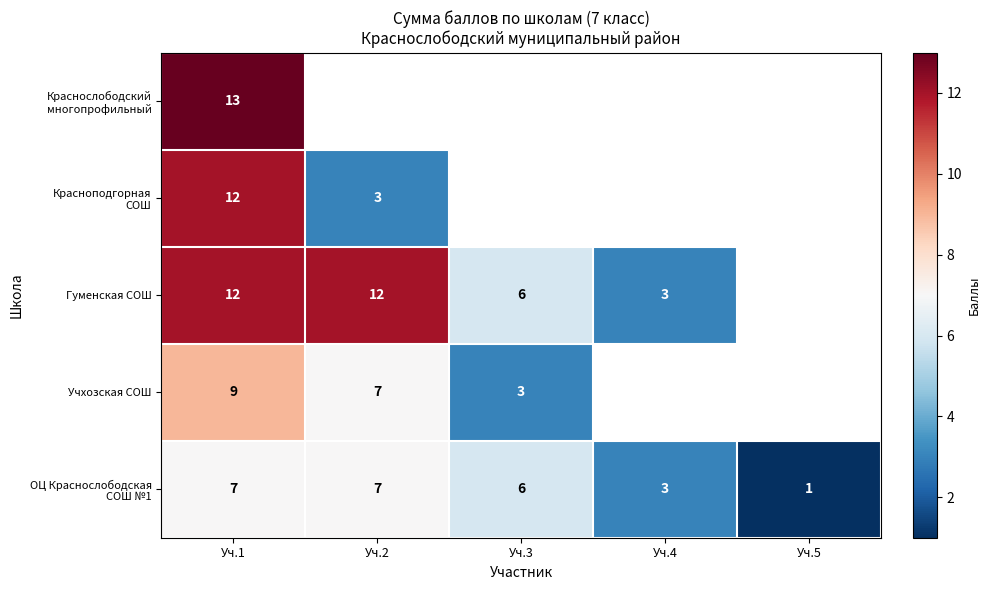

Is it true that Гуменская СОШ equals 12 at Уч.1?

True